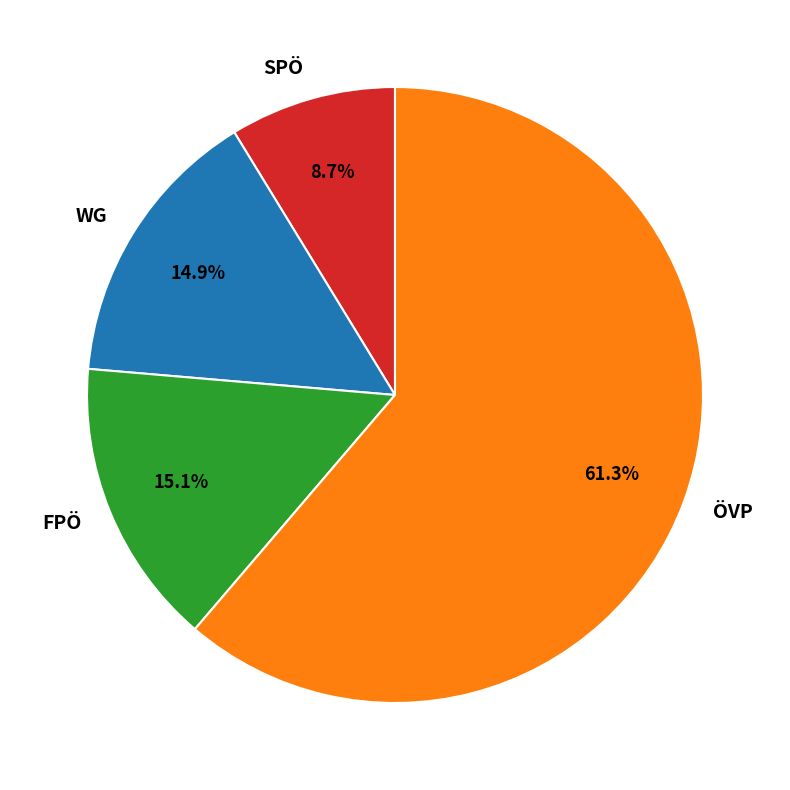

Which category has the biggest portion of the pie?

ÖVP